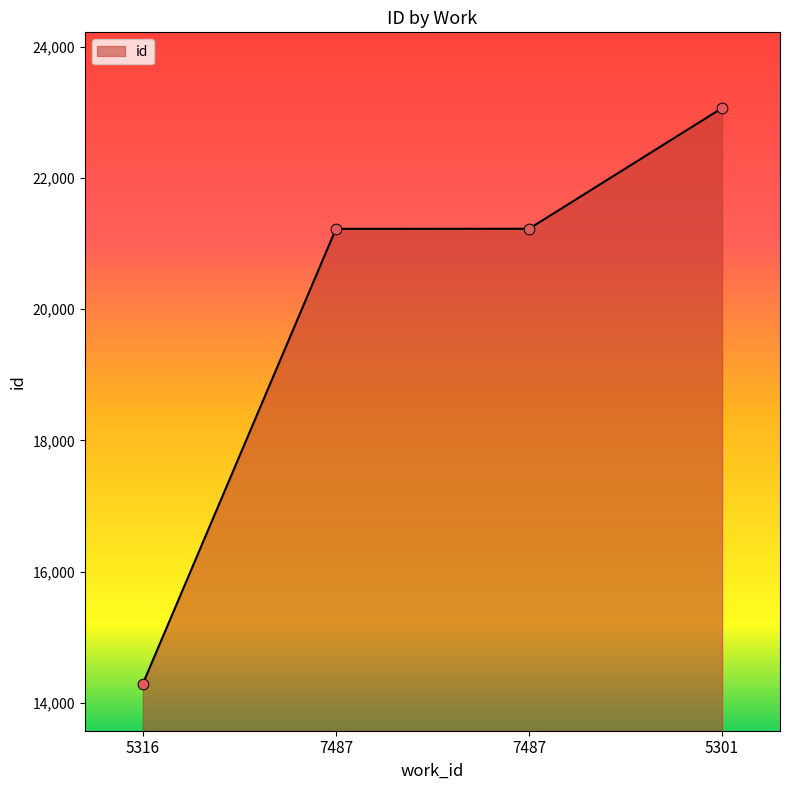

Does the chart have visible grid lines?

No